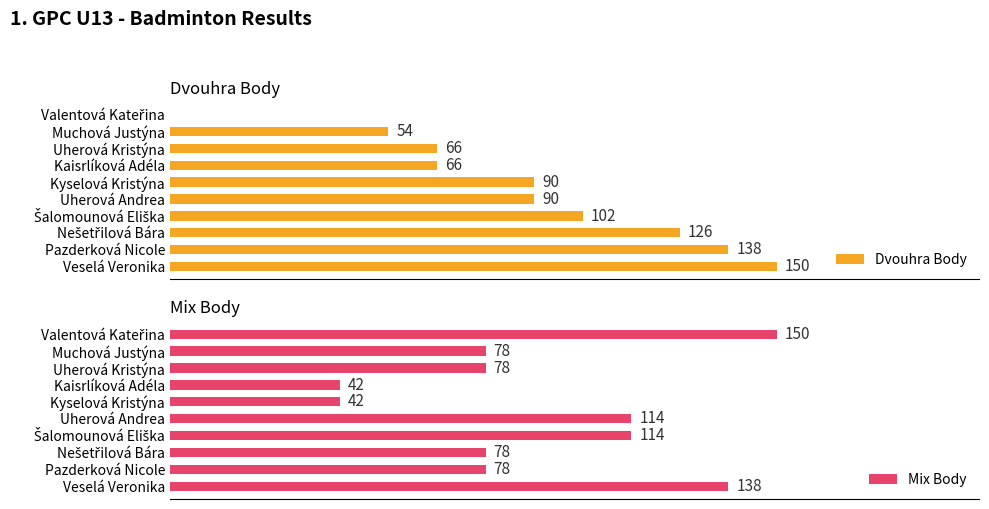

What is the total value across all series at Veselá Veronika?

288